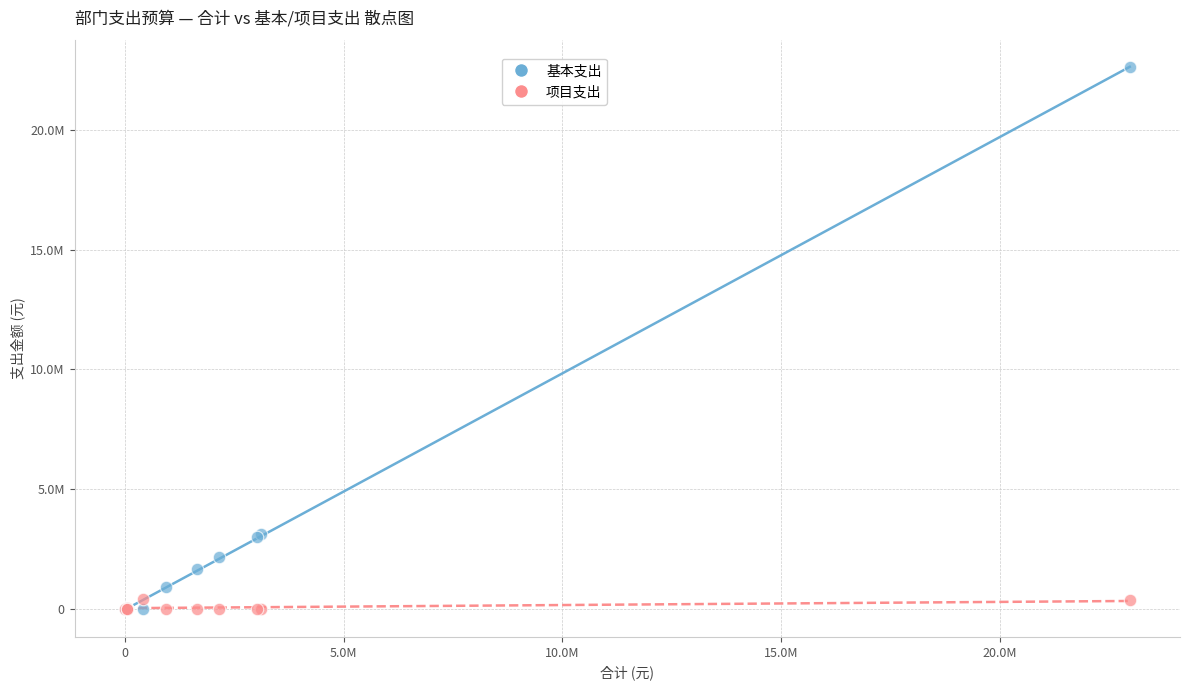

What are all the series names shown in the legend?

基本支出, 项目支出